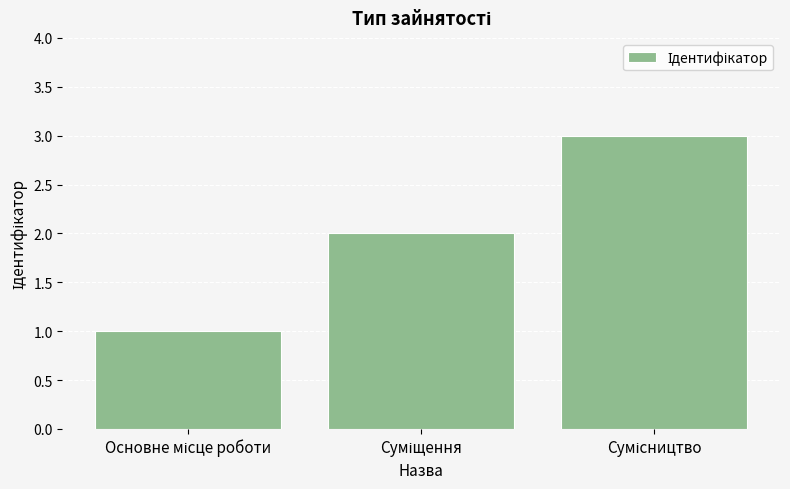

What is the sum of all values?

6